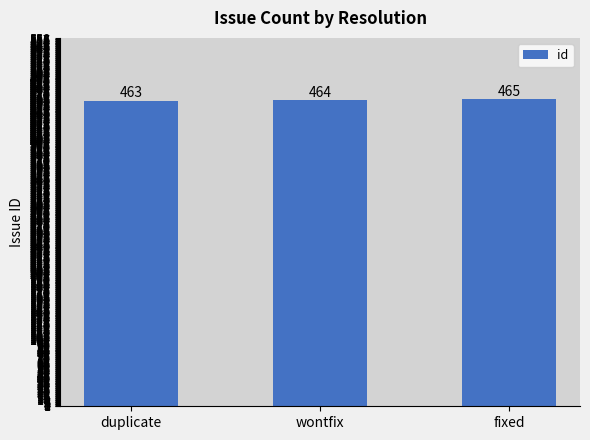

What is the difference between the values at fixed and duplicate?

2